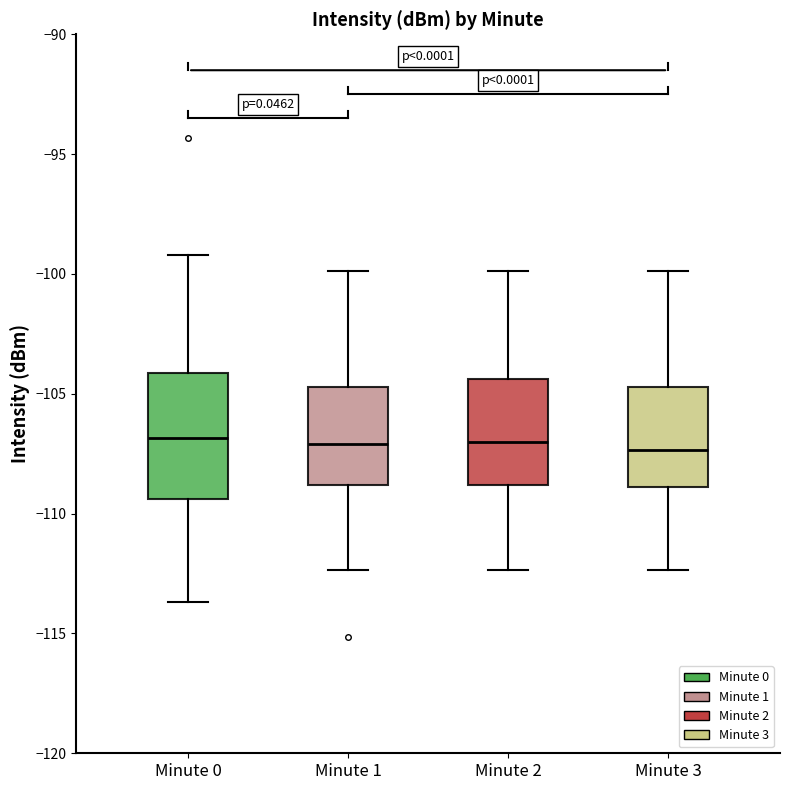

Comparing the boxes themselves (not the whiskers), which one is the tallest?

Minute 0